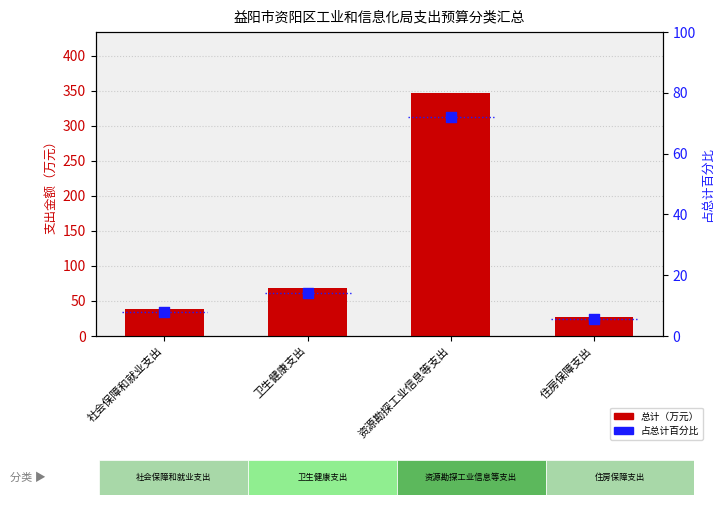

At how many categories does at least one series exceed 140?

1